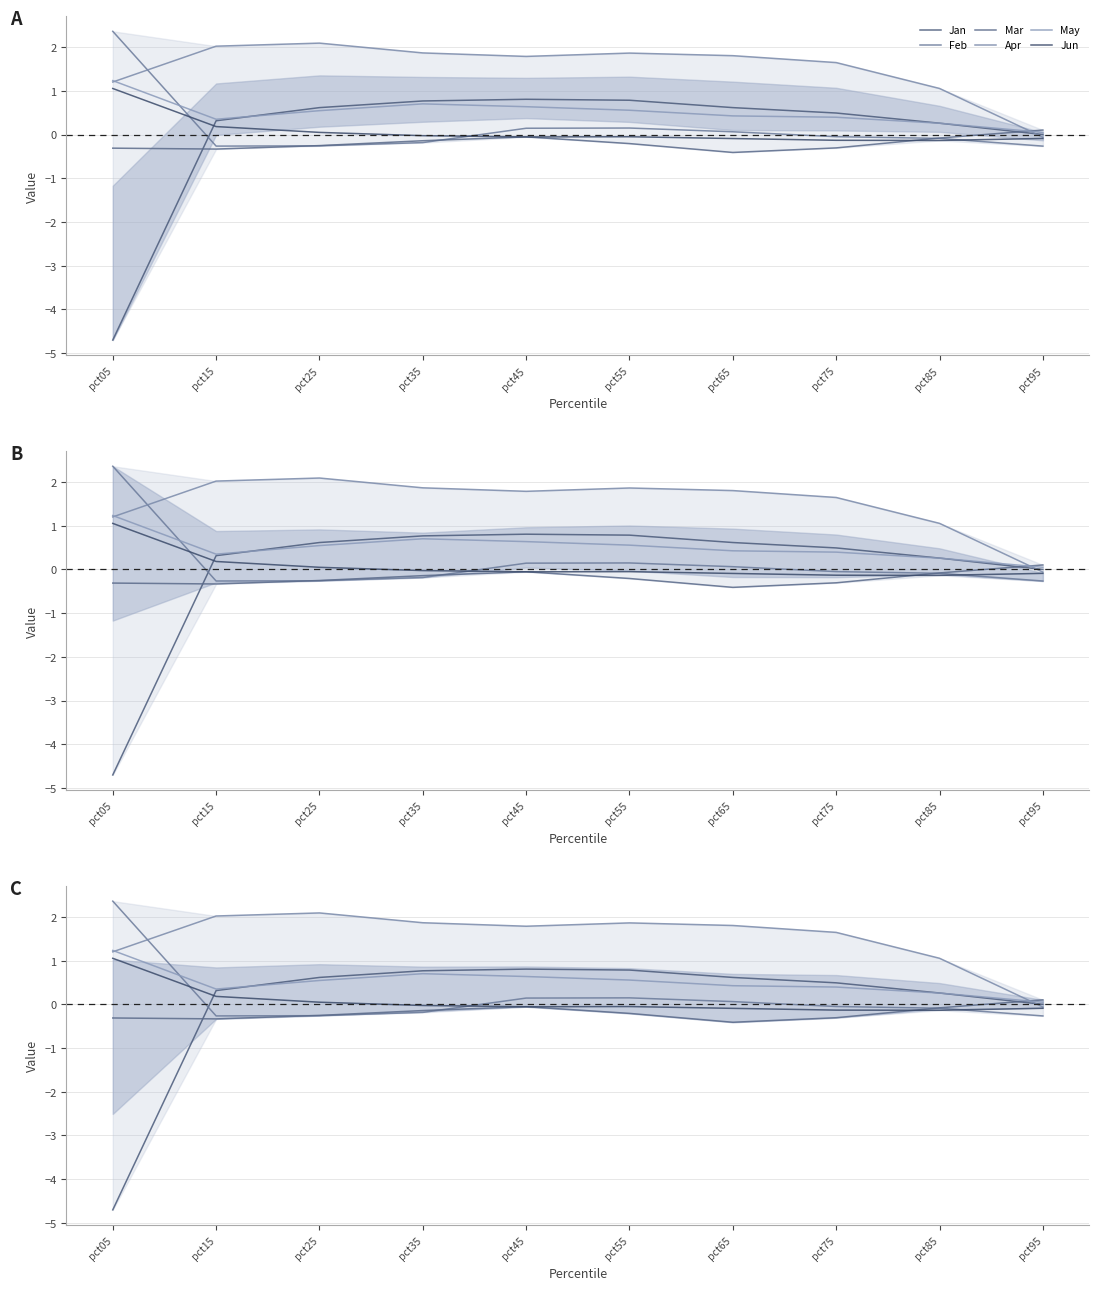

What is the sum of the Feb values at pct95 and pct25?

-0.5